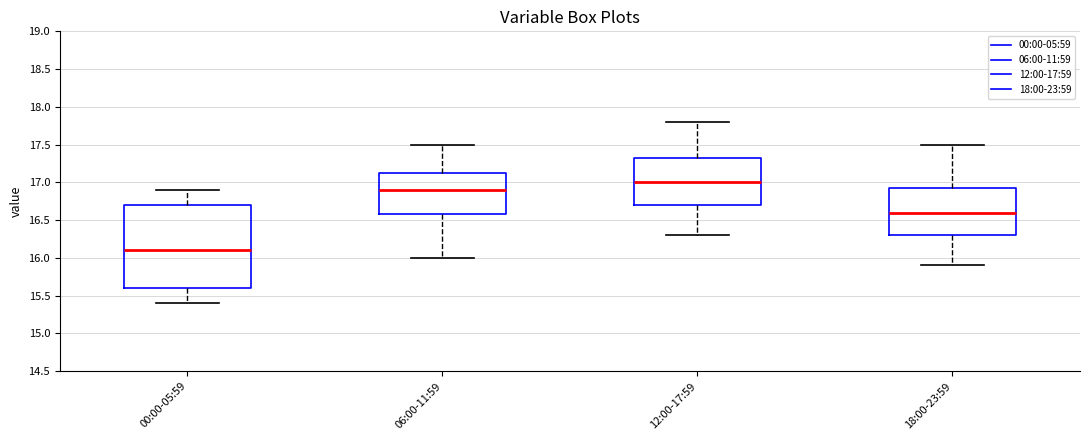

Where is the upper edge of the box for 12:00-17:59 on the y-axis? The values are not printed on the chart, so give them approximately, as read against the axis.

17.35